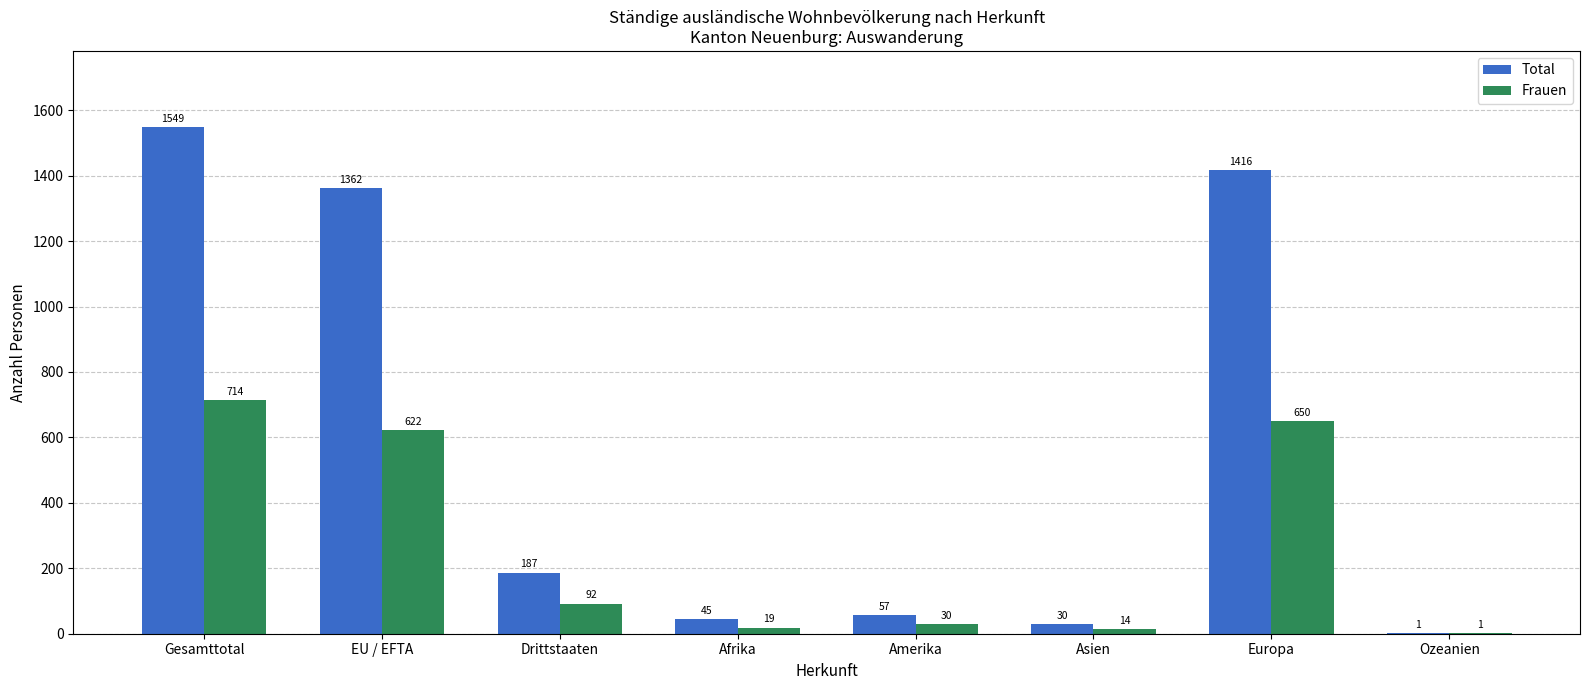

What is the maximum value for Frauen?

714